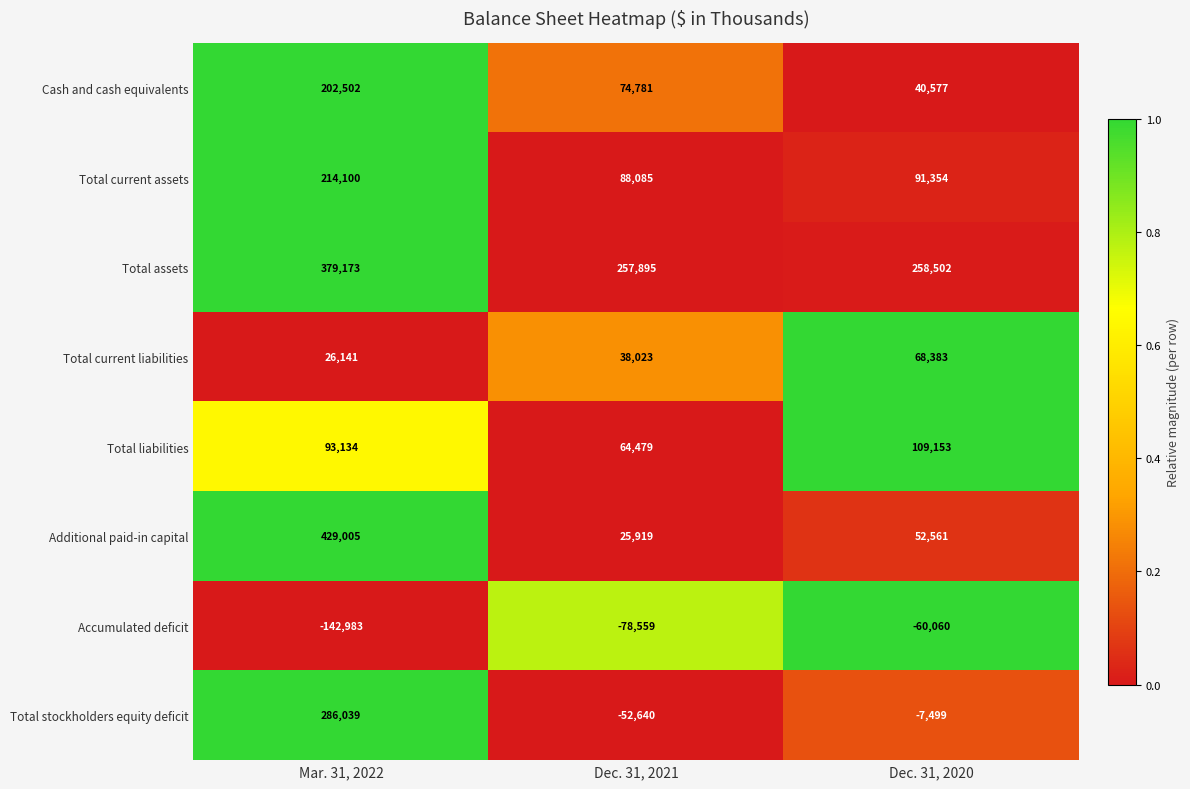

True or false: Cash and cash equivalents has a value of 66072 at Dec. 31, 2020.

False